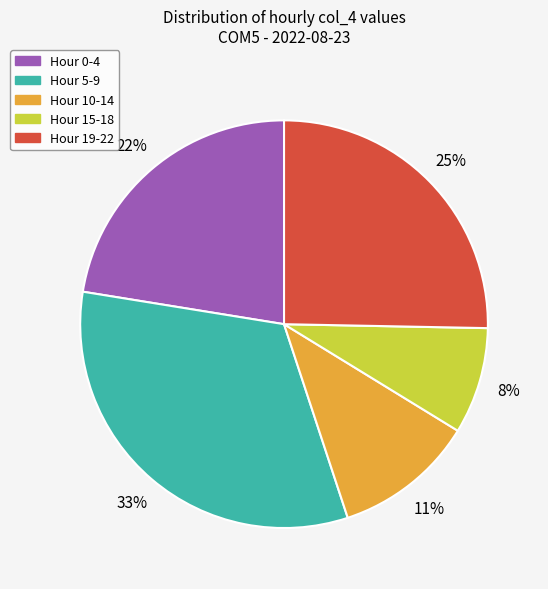

Is there any slice that represents more than half of the pie?

No